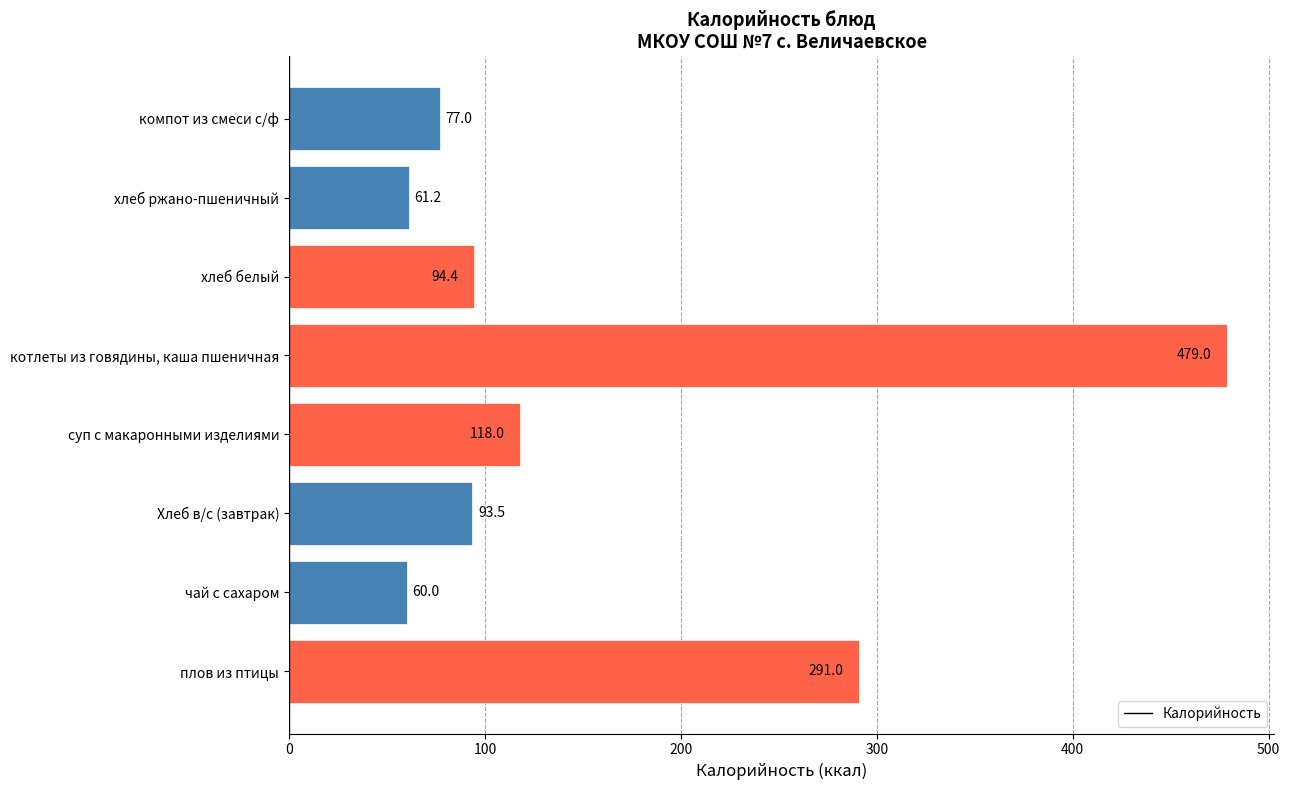

Reading bottom to top, what are all the values shown in this chart?

291.0	60.0	93.5	118.0	479.0	94.4	61.2	77.0